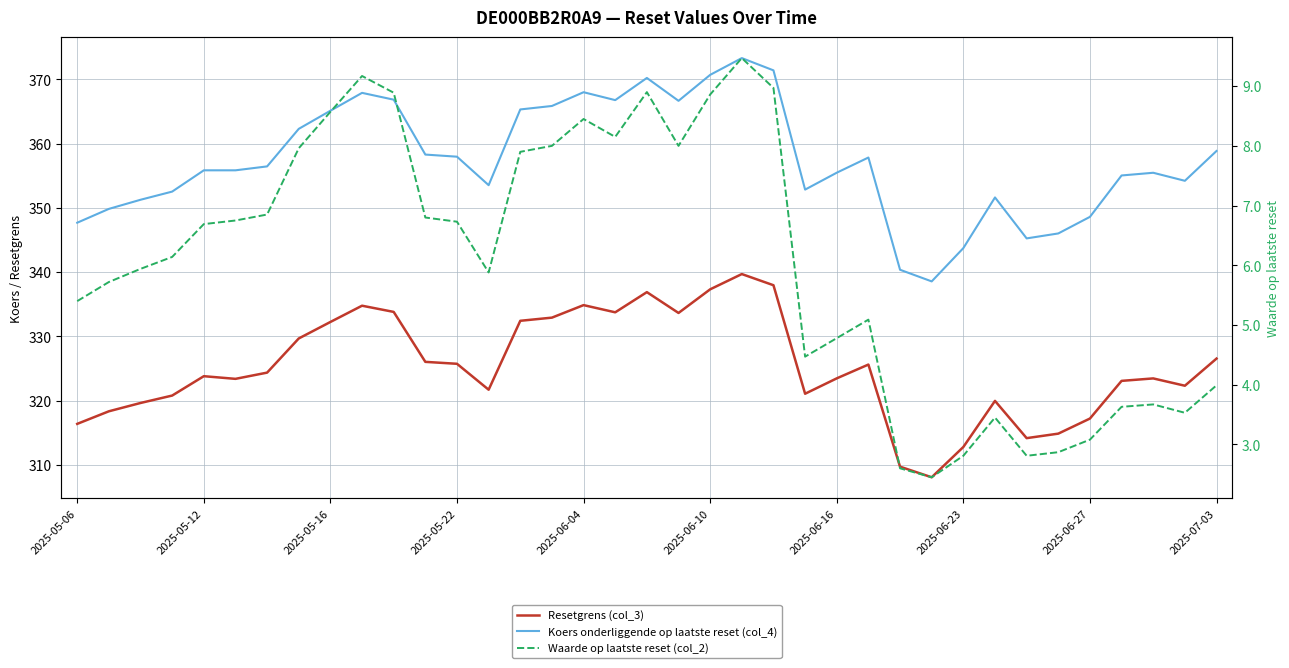

What is the difference between the maximum and minimum values in the Resetgrens (col_3) series?

31.6